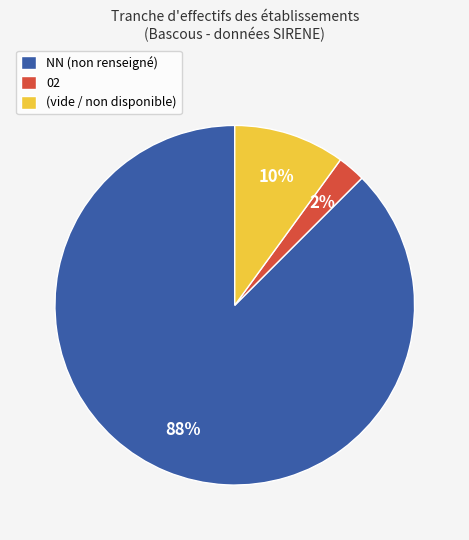

What percentage is the (vide / non disponible) slice, to the nearest percent?

10%